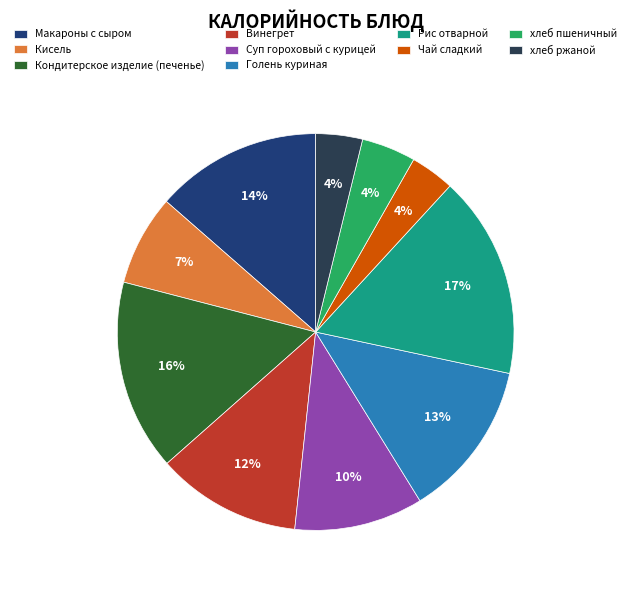

How many slices are in this pie chart?

10